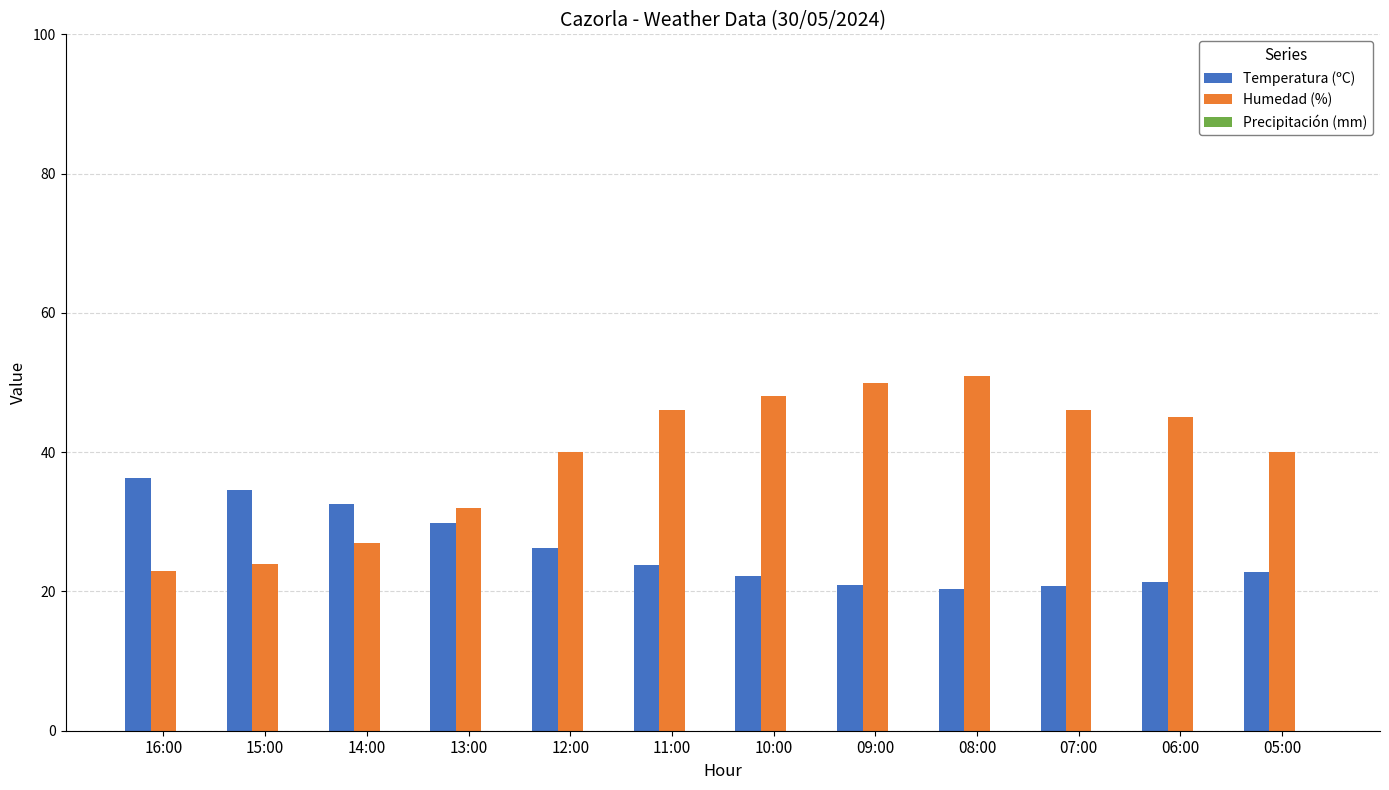

Which series has the widest spread of values?

Humedad (%)